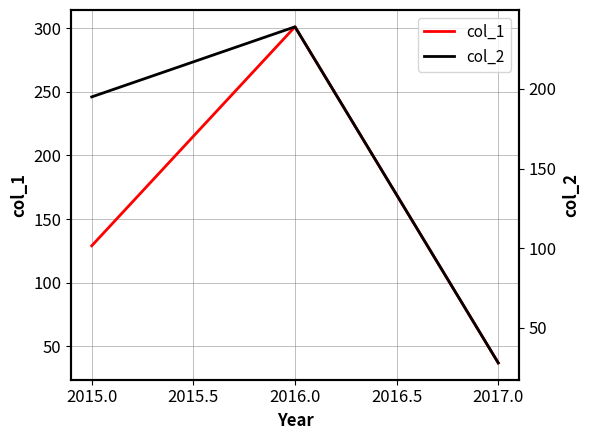

List the labels in order of col_1 value, largest first.

2016.0, 2015.0, 2017.0